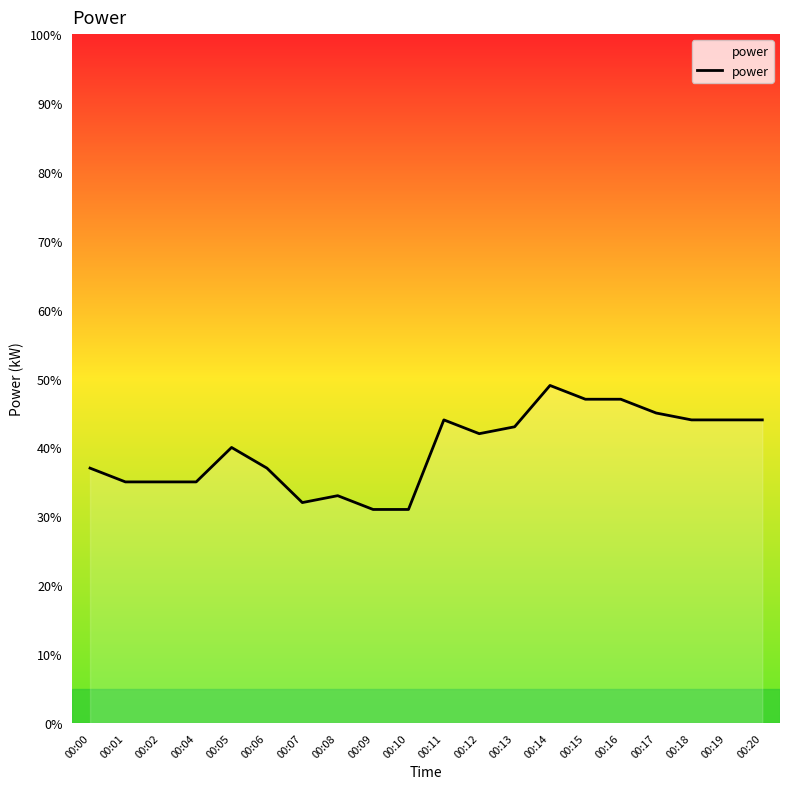

Does the chart have visible grid lines?

No